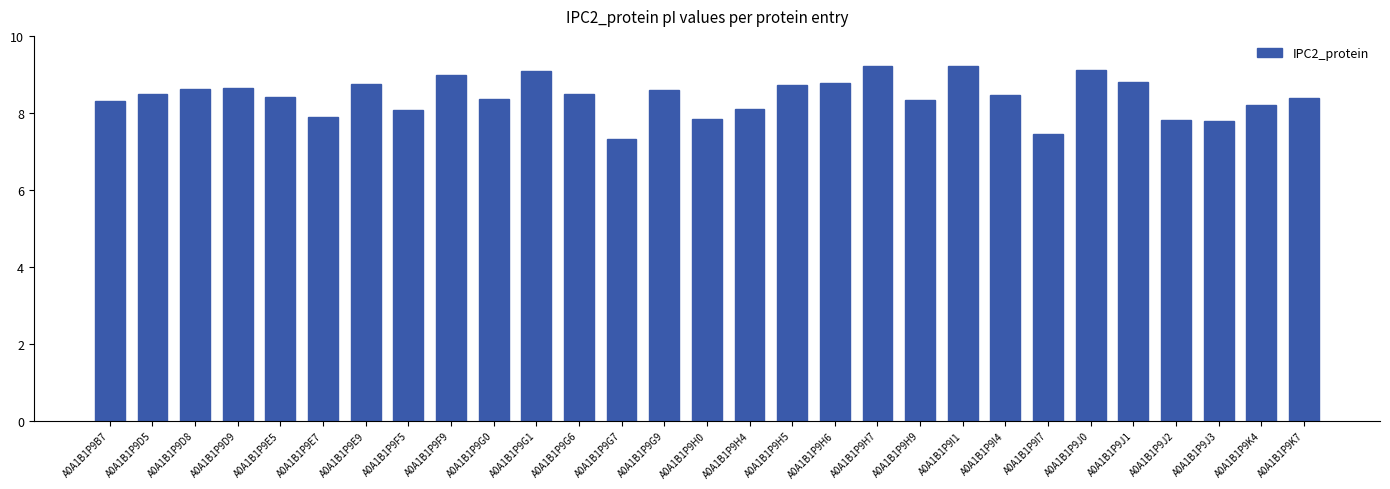

What is the label of the 5th bar from the left?

A0A1B1P9E5